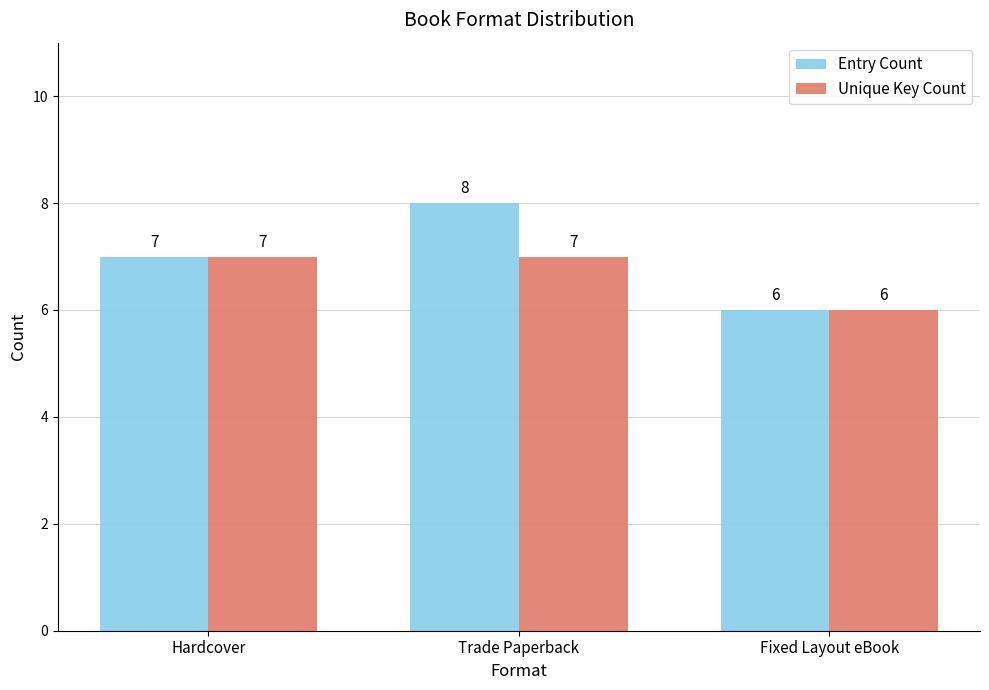

The Unique Key Count series shows 7 at Trade Paperback. True or false?

True